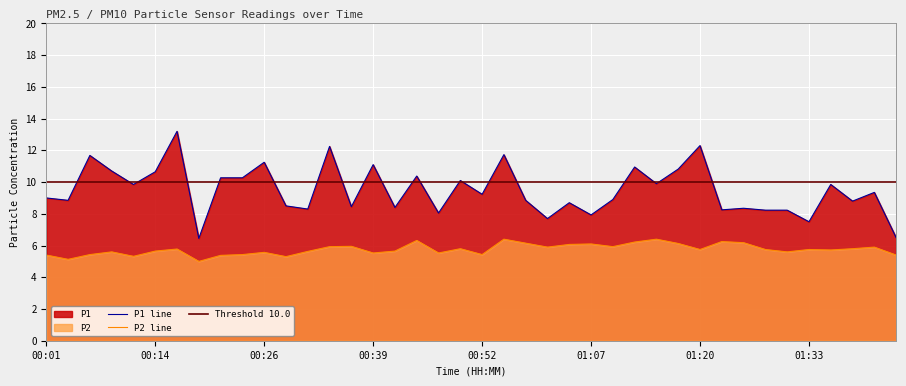

At which label is P1 closest to 9?

00:01